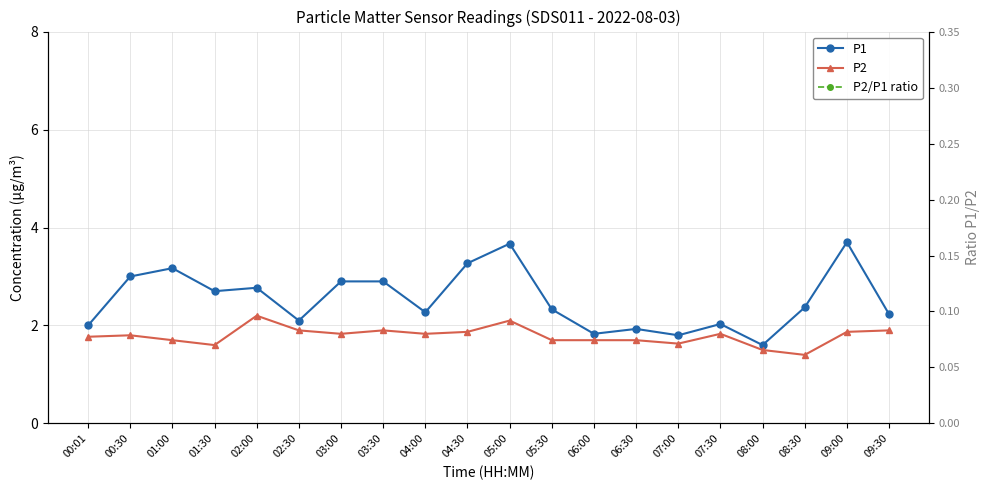

At which category is the sum across all series the highest?

05:00